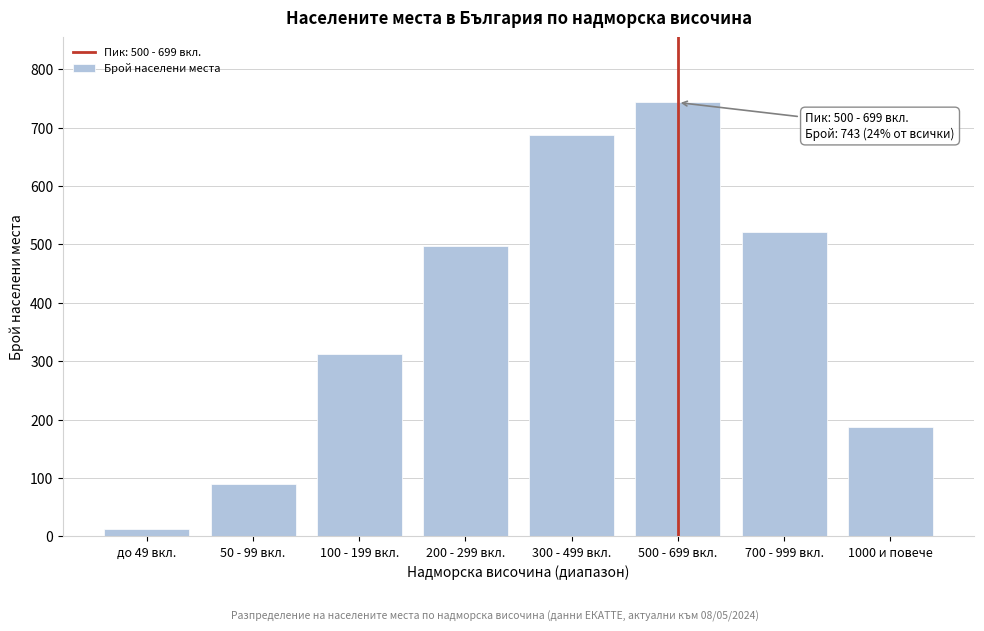

Reading left to right, transcribe all the data shown in this chart.

до 49 вкл.=12	50 - 99 вкл.=89	100 - 199 вкл.=312	200 - 299 вкл.=498	300 - 499 вкл.=687	500 - 699 вкл.=743	700 - 999 вкл.=521	1000 и повече=187